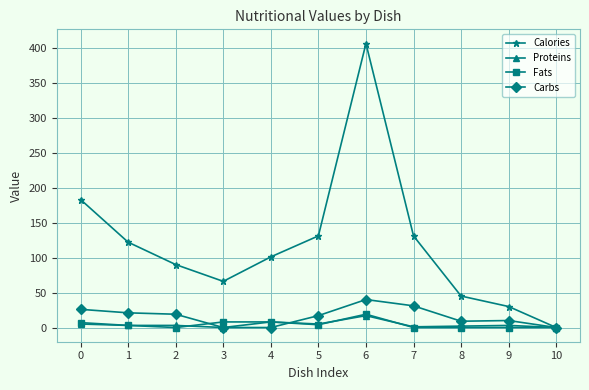

True or false: Carbs has more than 0 points higher than both neighbors.

True